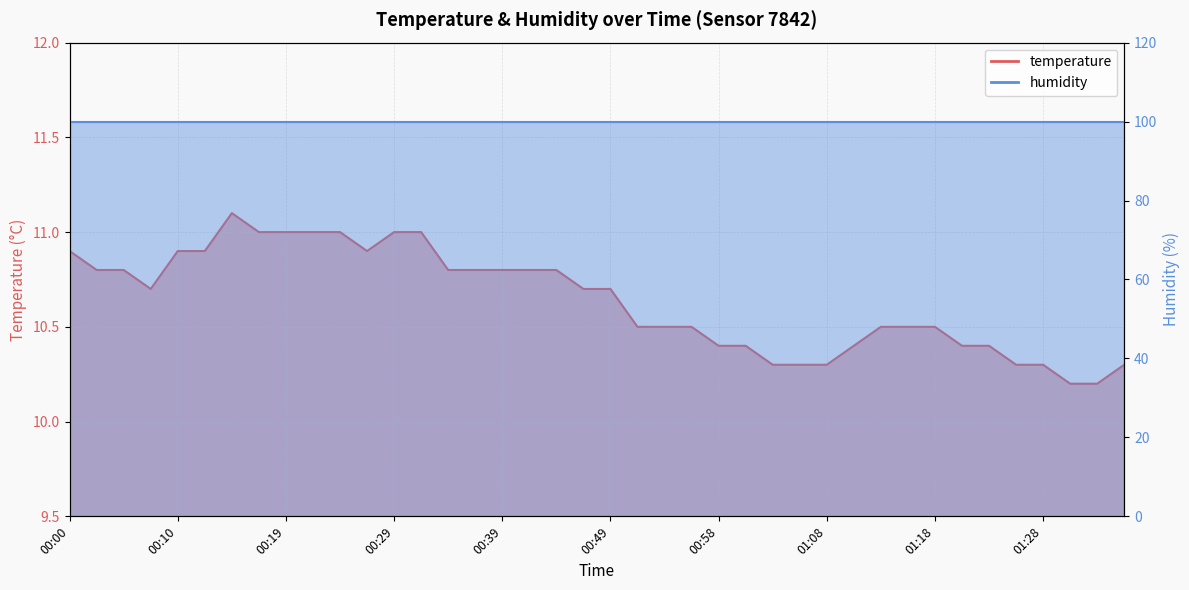

What is the label of the 22nd point from the right?

00:44